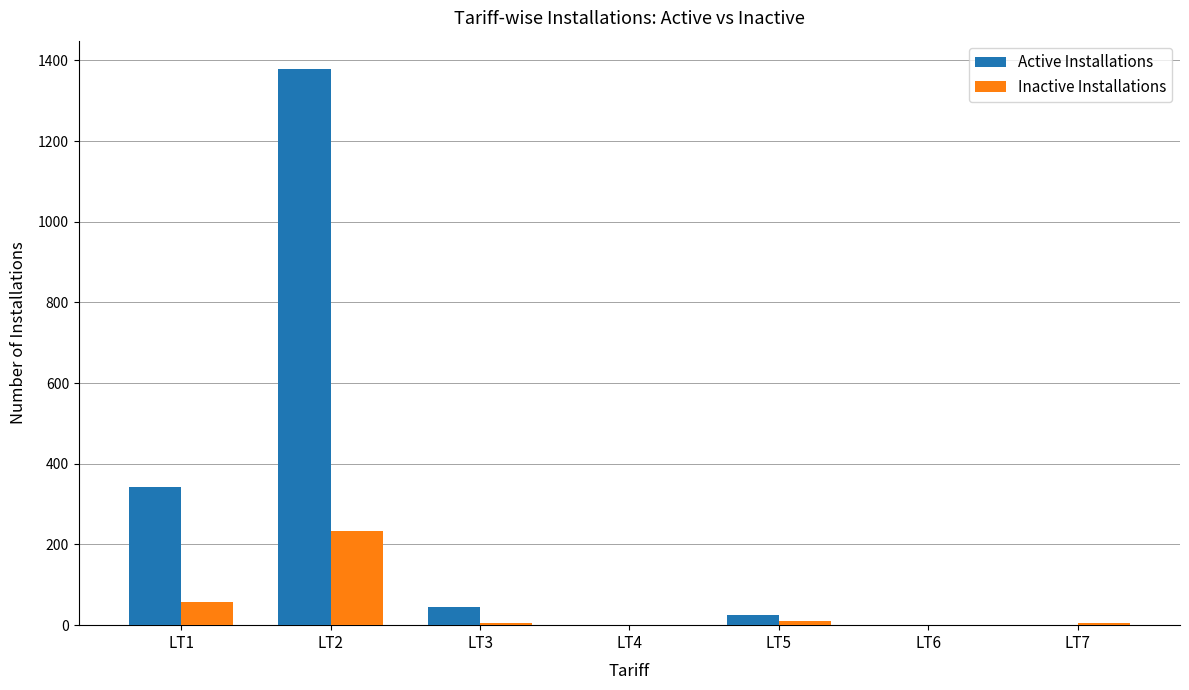

Which series has the largest total across all categories?

Active Installations